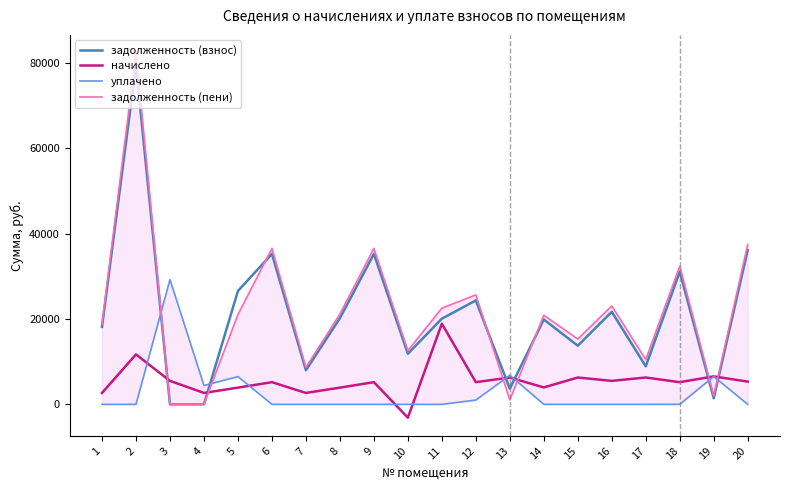

True or false: уплачено has more than 2 interior local peaks.

True